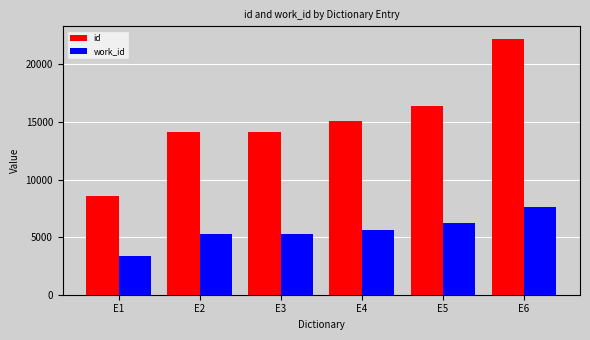

Which series has the largest range (max minus min)?

id